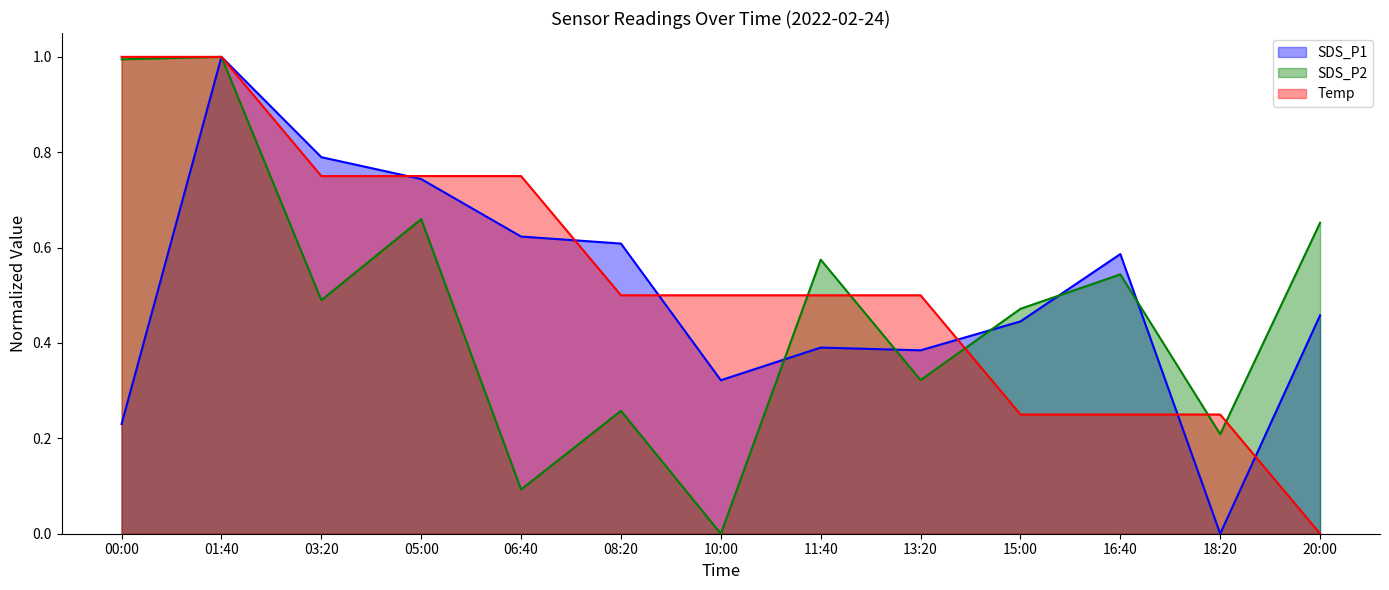

Reading right to left, extract all data points from this chart.

SDS_P1: 20:00=0.5	18:20=0.0	16:40=0.6	15:00=0.4	13:20=0.4	11:40=0.4	10:00=0.3	08:20=0.6	06:40=0.6	05:00=0.7	03:20=0.8	01:40=1.0	00:00=0.2
SDS_P2: 20:00=0.7	18:20=0.2	16:40=0.5	15:00=0.5	13:20=0.3	11:40=0.6	10:00=0.0	08:20=0.3	06:40=0.1	05:00=0.7	03:20=0.5	01:40=1.0	00:00=1.0
Temp: 20:00=0.0	18:20=0.2	16:40=0.2	15:00=0.2	13:20=0.5	11:40=0.5	10:00=0.5	08:20=0.5	06:40=0.7	05:00=0.7	03:20=0.7	01:40=1.0	00:00=1.0